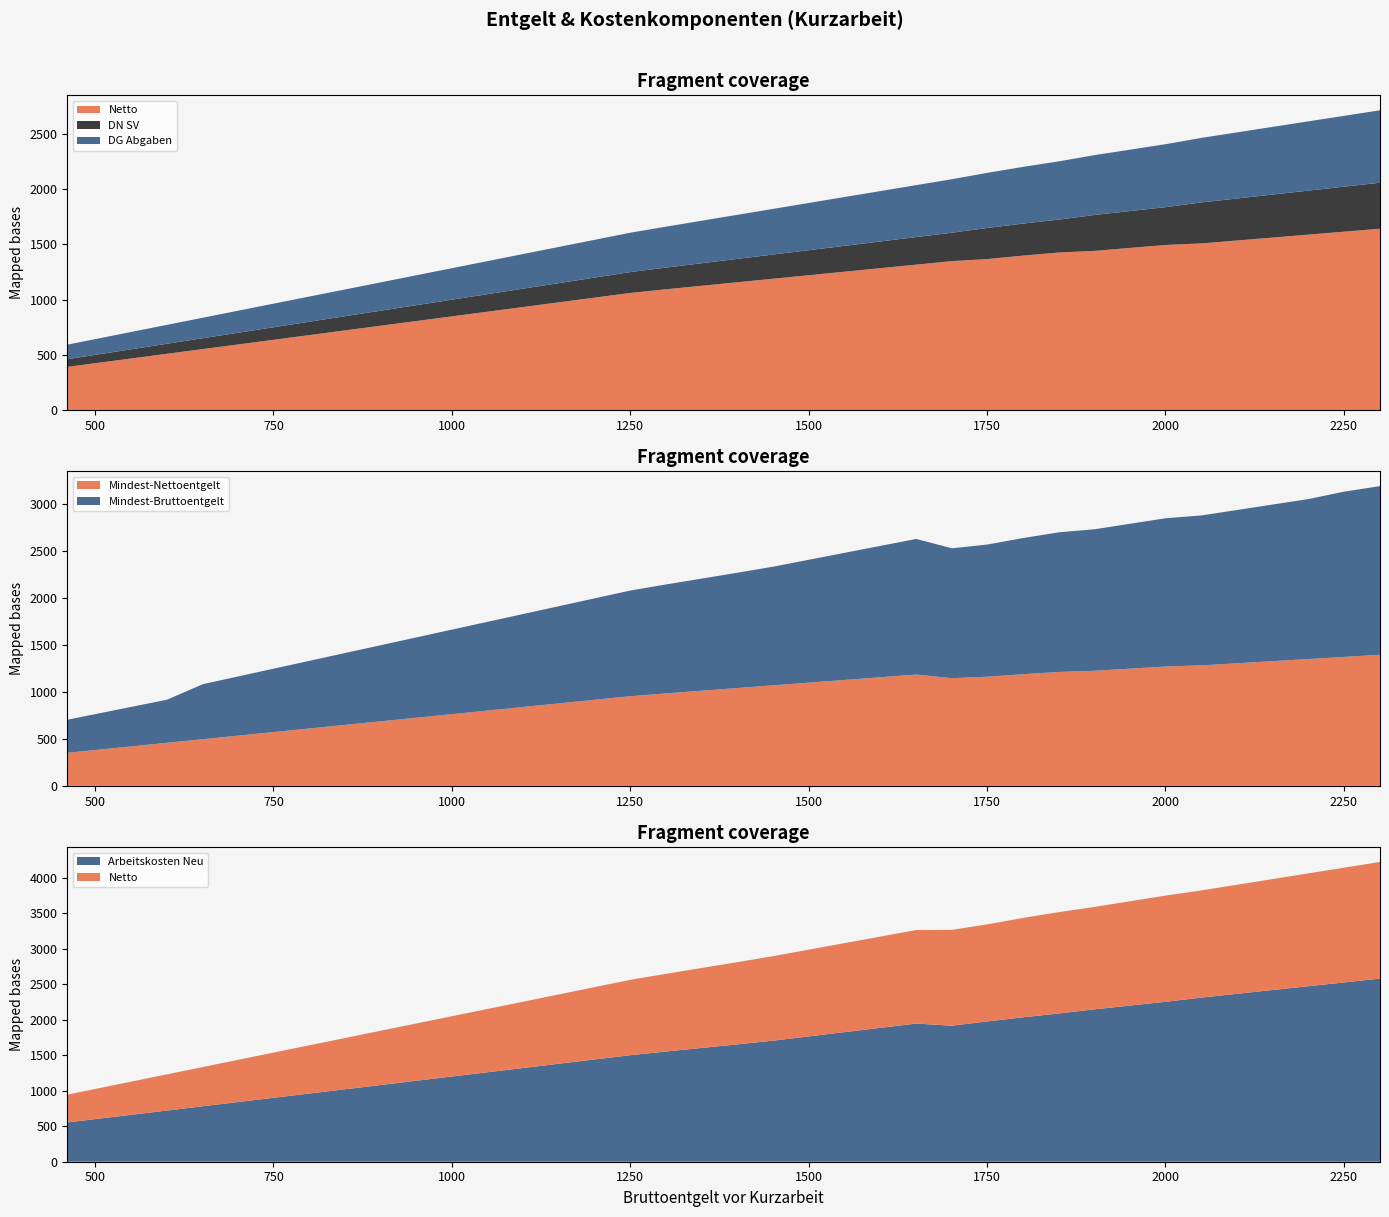

Reading right to left, extract all data points from this chart.

Netto: 2301=1642.7	2251=1616.1	2201=1589.5	2151=1562.9	2101=1536.3	2051=1509.7	2001=1496.1	1951=1469.1	1901=1442.2	1851=1427.3	1801=1399.5	1751=1368.1	1701=1349.4	1651=1317.5	1601=1285.7	1551=1253.9	1501=1222.0	1451=1190.2	1401=1158.4	1351=1126.5	1301=1094.7	1251=1061.8	1201=1019.4	1151=977.0	1101=934.5	1051=892.1	1001=849.6	951=807.2	901=764.8	851=722.3	801=679.9	751=637.5	701=595.0	651=552.6	601=510.1	551=467.7	501=425.2	461=391.3
DN SV: 2301=416.9	2251=407.9	2201=398.8	2151=389.8	2101=380.7	2051=371.6	2001=342.6	1951=334.0	1901=325.4	1851=298.4	1801=290.3	1751=282.3	1701=257.2	1651=249.6	1601=242.1	1551=234.5	1501=226.9	1451=219.4	1401=211.8	1351=204.3	1301=196.7	1251=189.2	1201=181.6	1151=174.0	1101=166.5	1051=158.9	1001=151.3	951=143.8	901=136.2	851=128.7	801=121.1	751=113.5	701=106.0	651=98.4	601=90.9	551=83.3	501=75.8	461=69.7
DG Abgaben: 2301=656.0	2251=641.8	2201=627.5	2151=613.2	2101=599.0	2051=584.7	2001=570.5	1951=556.2	1901=542.0	1851=527.7	1801=513.5	1751=499.2	1701=484.9	1651=470.7	1601=456.4	1551=442.2	1501=427.9	1451=413.7	1401=399.4	1351=385.2	1301=370.9	1251=356.7	1201=342.4	1151=328.1	1101=313.9	1051=299.6	1001=285.4	951=271.1	901=256.9	851=242.6	801=228.4	751=214.1	701=199.8	651=185.6	601=171.3	551=157.1	501=142.8	461=131.4
Mindest-Nettoentgelt: 2301=1396.3	2251=1373.7	2201=1351.1	2151=1328.5	2101=1305.9	2051=1283.2	2001=1271.7	1951=1248.8	1901=1225.9	1851=1213.2	1801=1189.6	1751=1162.8	1701=1147.0	1651=1185.8	1601=1157.1	1551=1128.5	1501=1099.8	1451=1071.2	1401=1042.5	1351=1013.9	1301=985.2	1251=955.7	1201=917.5	1151=879.3	1101=841.1	1051=802.9	1001=764.7	951=726.5	901=688.3	851=650.1	801=611.9	751=573.7	701=535.5	651=497.3	601=459.1	551=420.9	501=382.7	461=352.2
Mindest-Bruttoentgelt: 2301=1796.0	2251=1760.0	2201=1703.7	2151=1668.2	2101=1632.7	2051=1597.1	2001=1579.0	1951=1543.0	1901=1507.0	1851=1487.1	1801=1450.0	1751=1408.0	1701=1383.1	1651=1444.0	1601=1399.0	1551=1354.0	1501=1309.0	1451=1264.0	1401=1228.2	1351=1194.5	1301=1160.8	1251=1125.9	1201=1080.9	1151=1035.9	1101=990.9	1051=945.9	1001=900.9	951=855.9	901=810.9	851=765.9	801=720.9	751=675.9	701=630.9	651=585.9	601=459.1	551=420.9	501=382.7	461=352.2
Arbeitskosten Neu: 2301=2579.4	2251=2525.9	2201=2472.4	2151=2419.0	2101=2365.5	2051=2312.0	2001=2253.3	1951=2199.9	1901=2146.6	1851=2088.4	1801=2034.5	1751=1976.6	1701=1916.1	1651=1946.0	1601=1886.0	1551=1826.0	1501=1766.0	1451=1706.0	1401=1653.8	1351=1603.3	1301=1552.9	1251=1501.5	1201=1441.5	1151=1381.5	1101=1321.4	1051=1261.4	1001=1201.4	951=1141.4	901=1081.4	851=1021.4	801=961.4	751=901.4	701=841.4	651=781.3	601=721.3	551=661.3	501=601.3	461=553.3